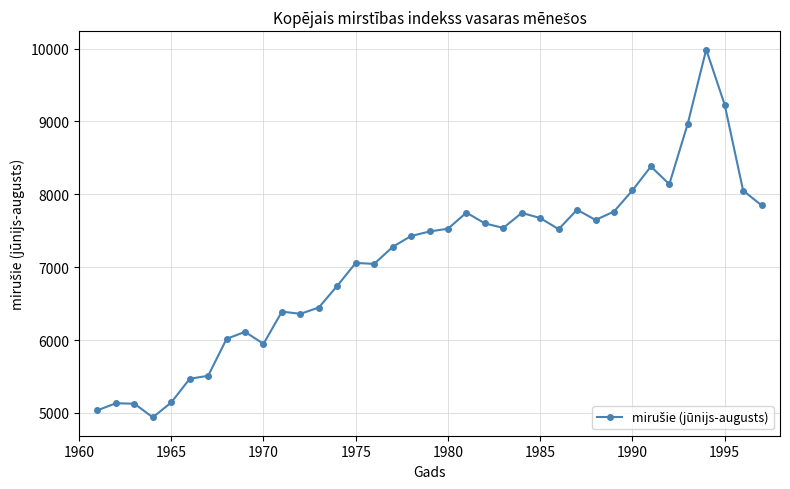

True or false: the data has more than 1 interior local peaks.

True